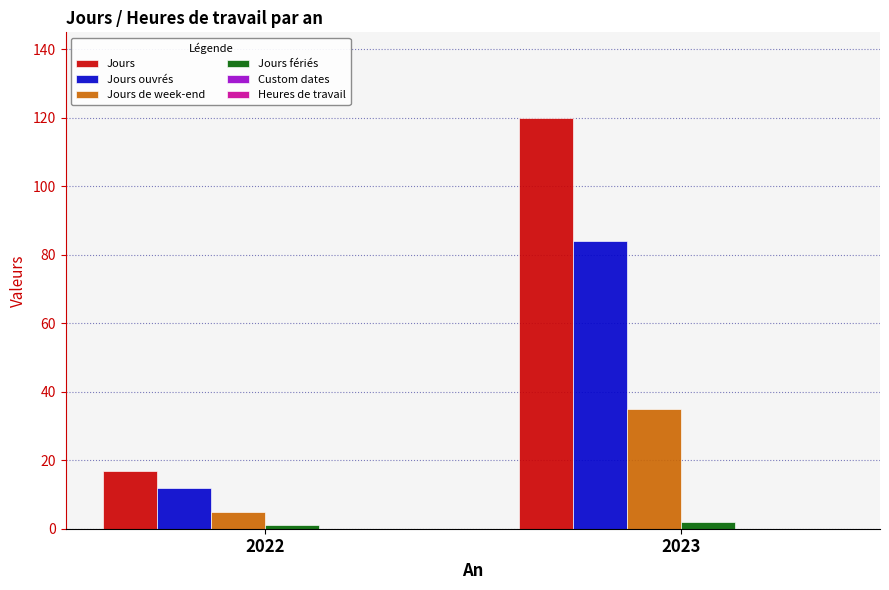

Which series has the largest range (max minus min)?

Jours